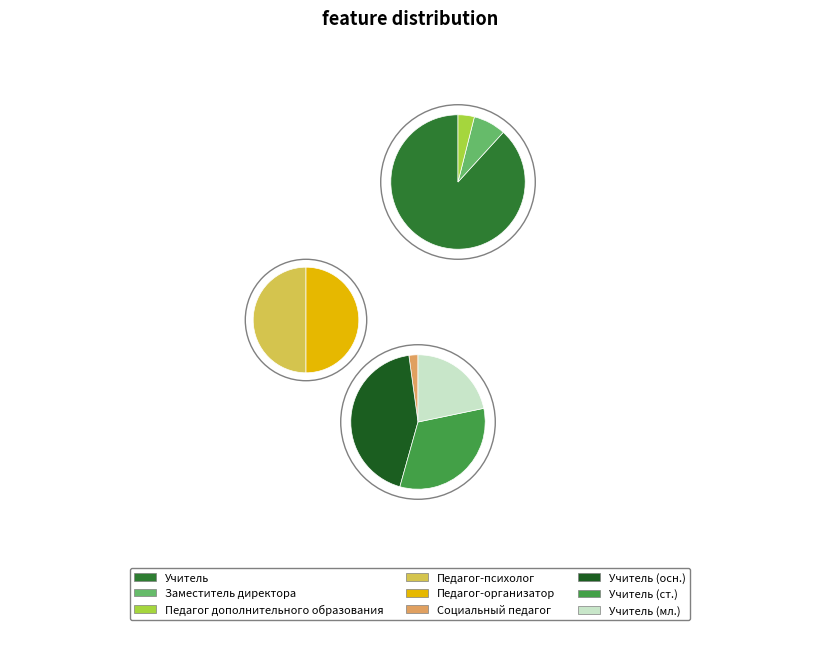

Which slice represents more than half of the pie?

Учитель